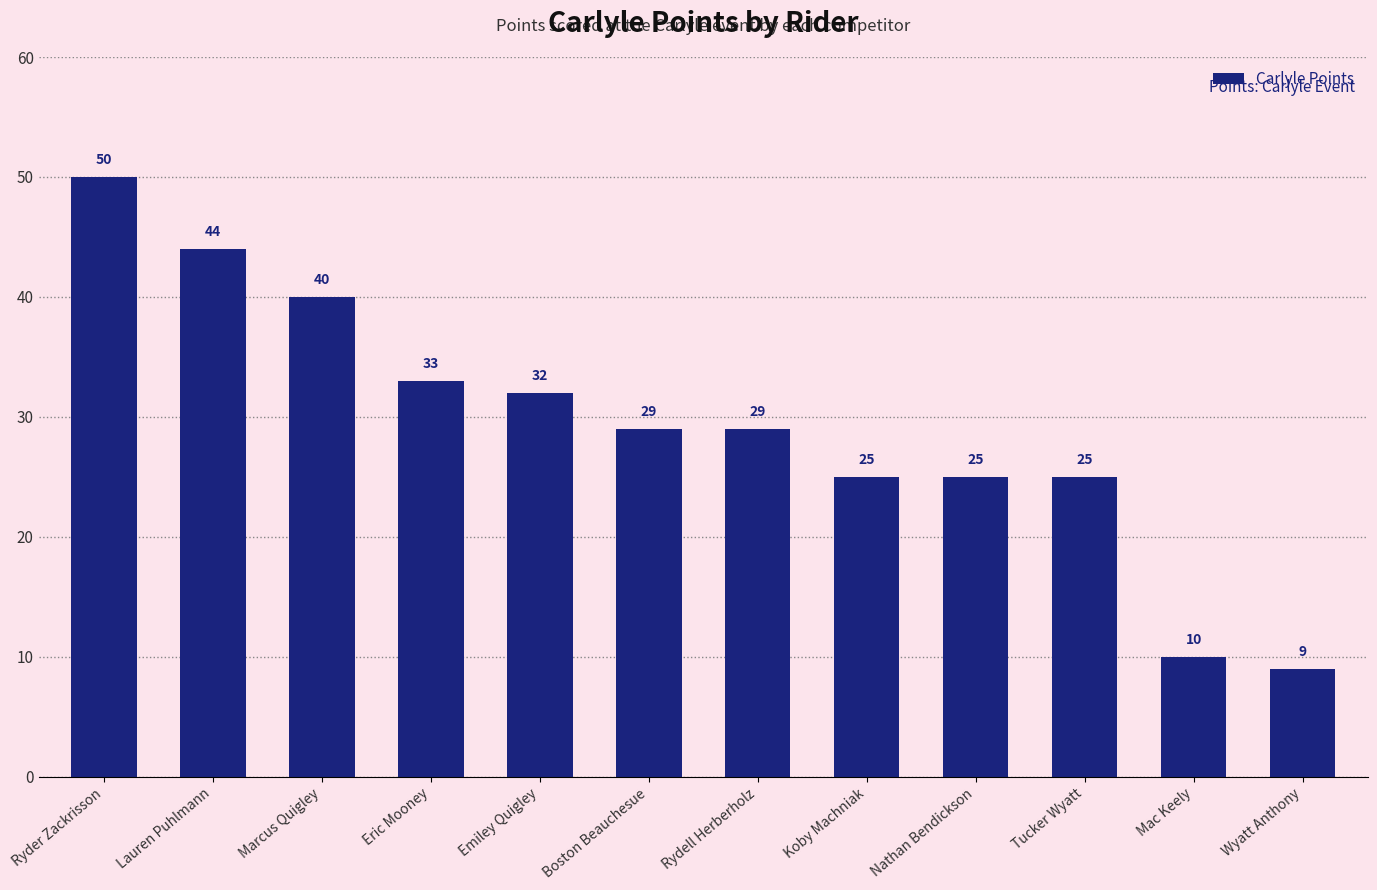

What is the value of the 9th bar from the left?

25